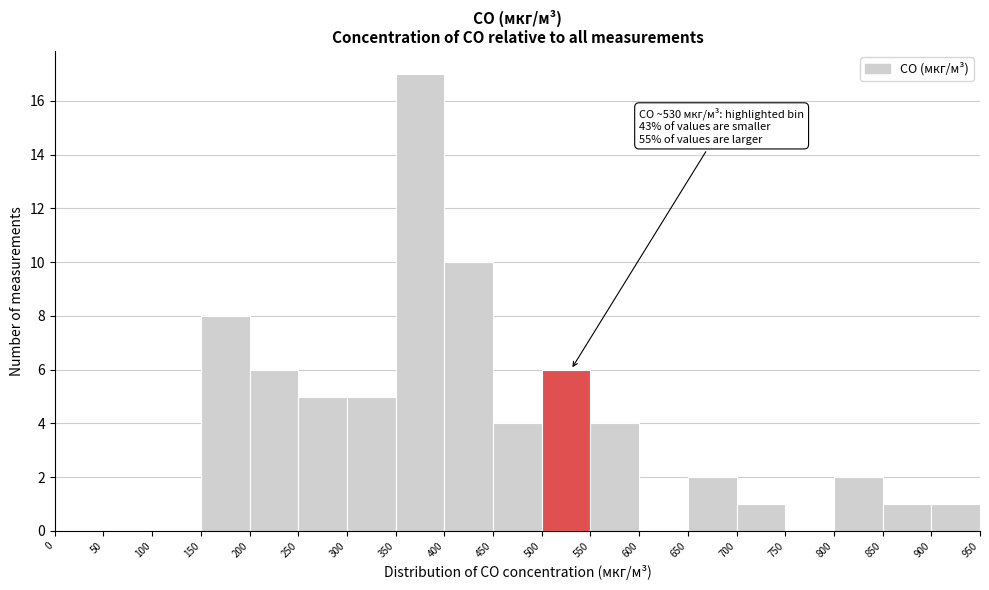

Which range on the x-axis has the tallest bar?

350 to 400